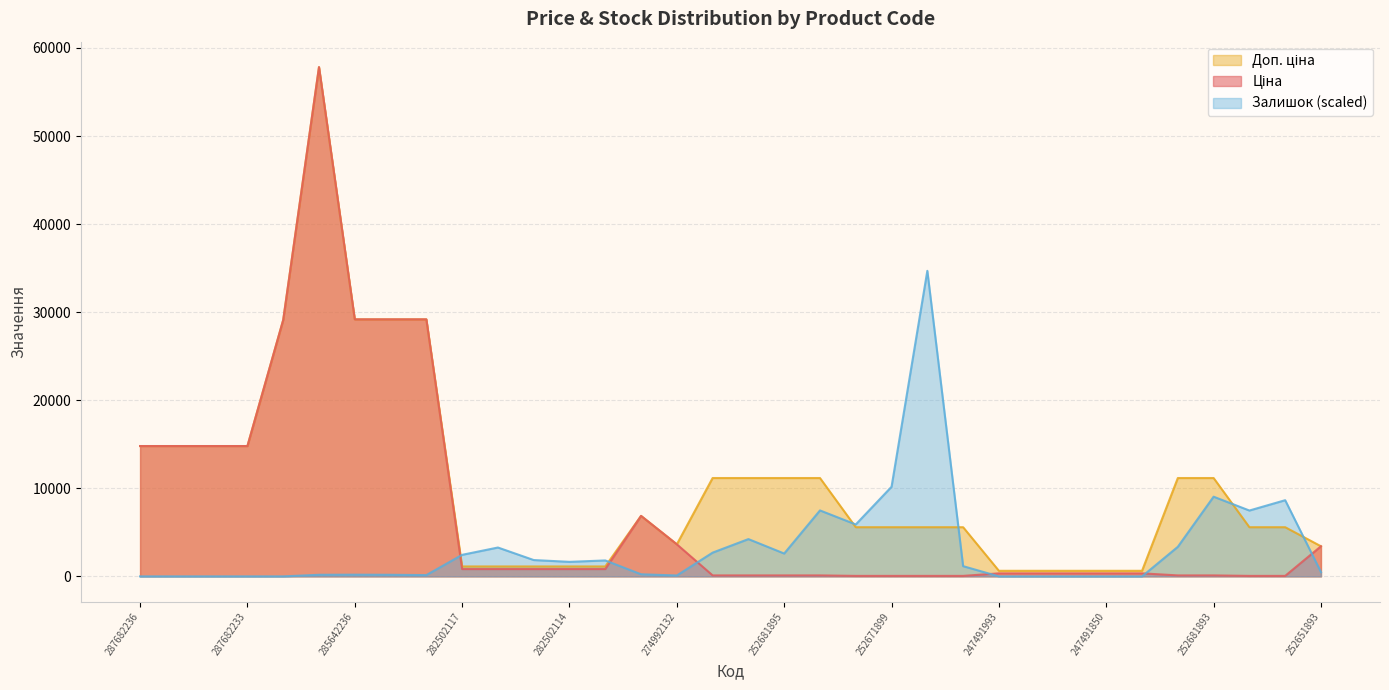

What is the value of the Залишок point at the 18th from the left?

4234.5